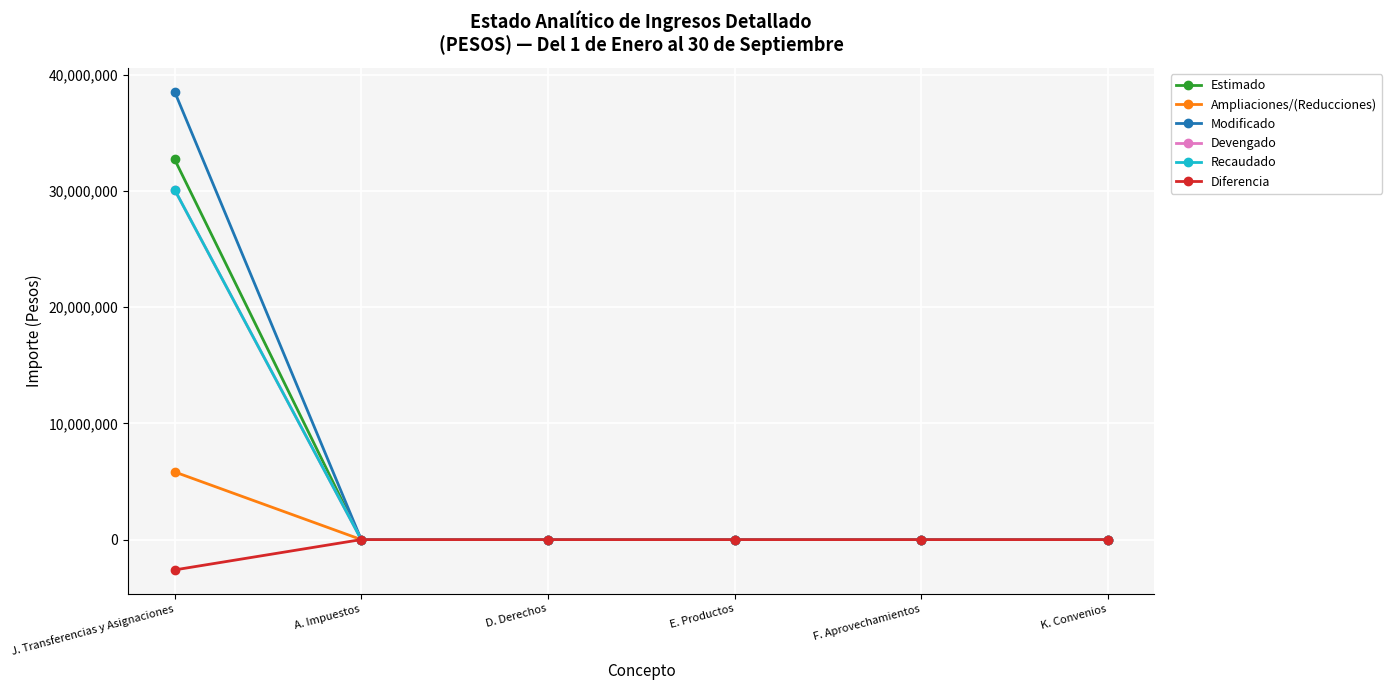

What is the minimum value shown in the chart?

-2611015